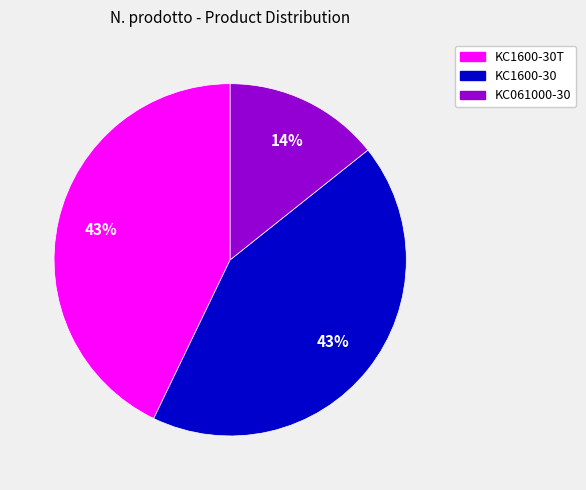

To the nearest percent, what is the average slice percentage?

33%